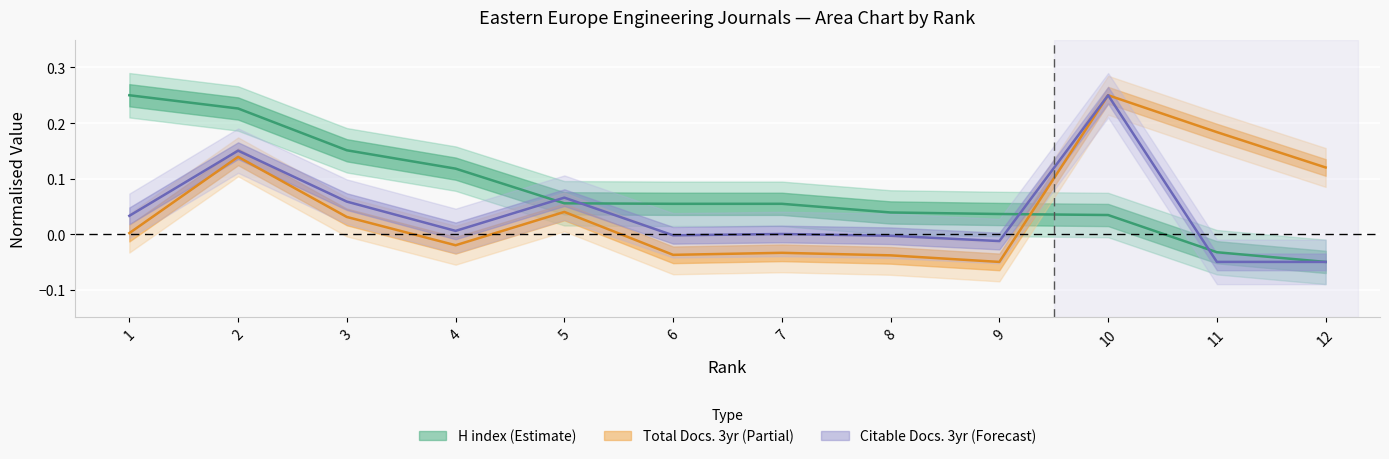

At which category is the sum across all series the highest?

10